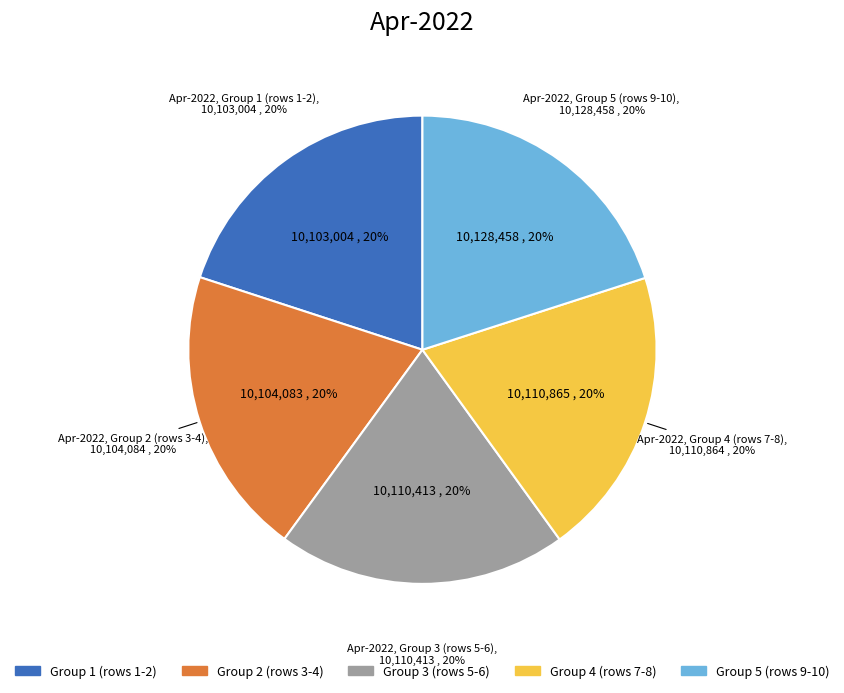

Does 28   account for over 50% of the chart?

No